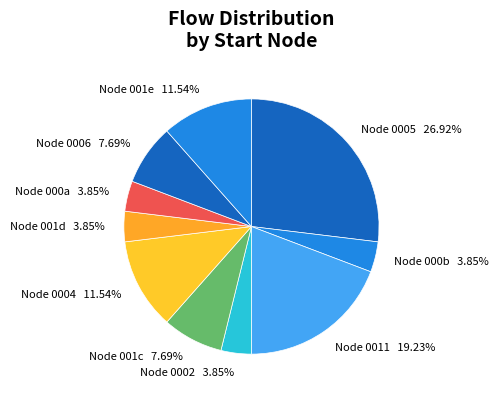

How many slices are in this pie chart?

10